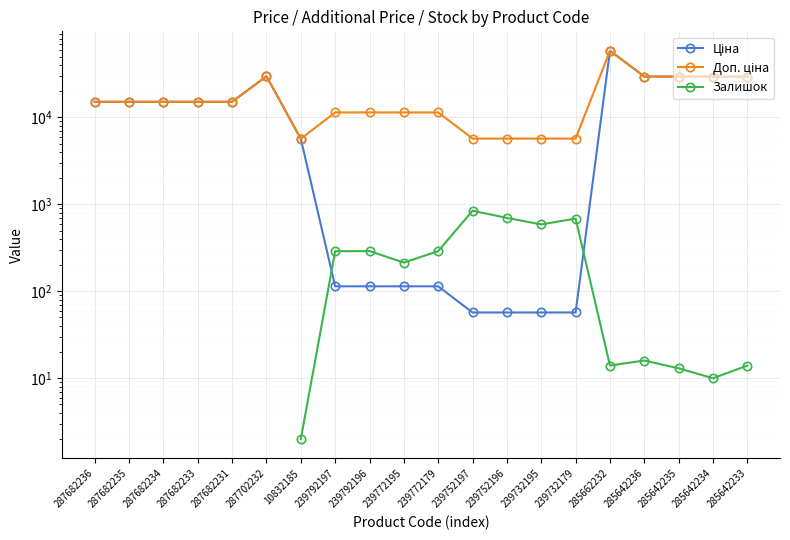

What is the smallest value displayed?

2.0